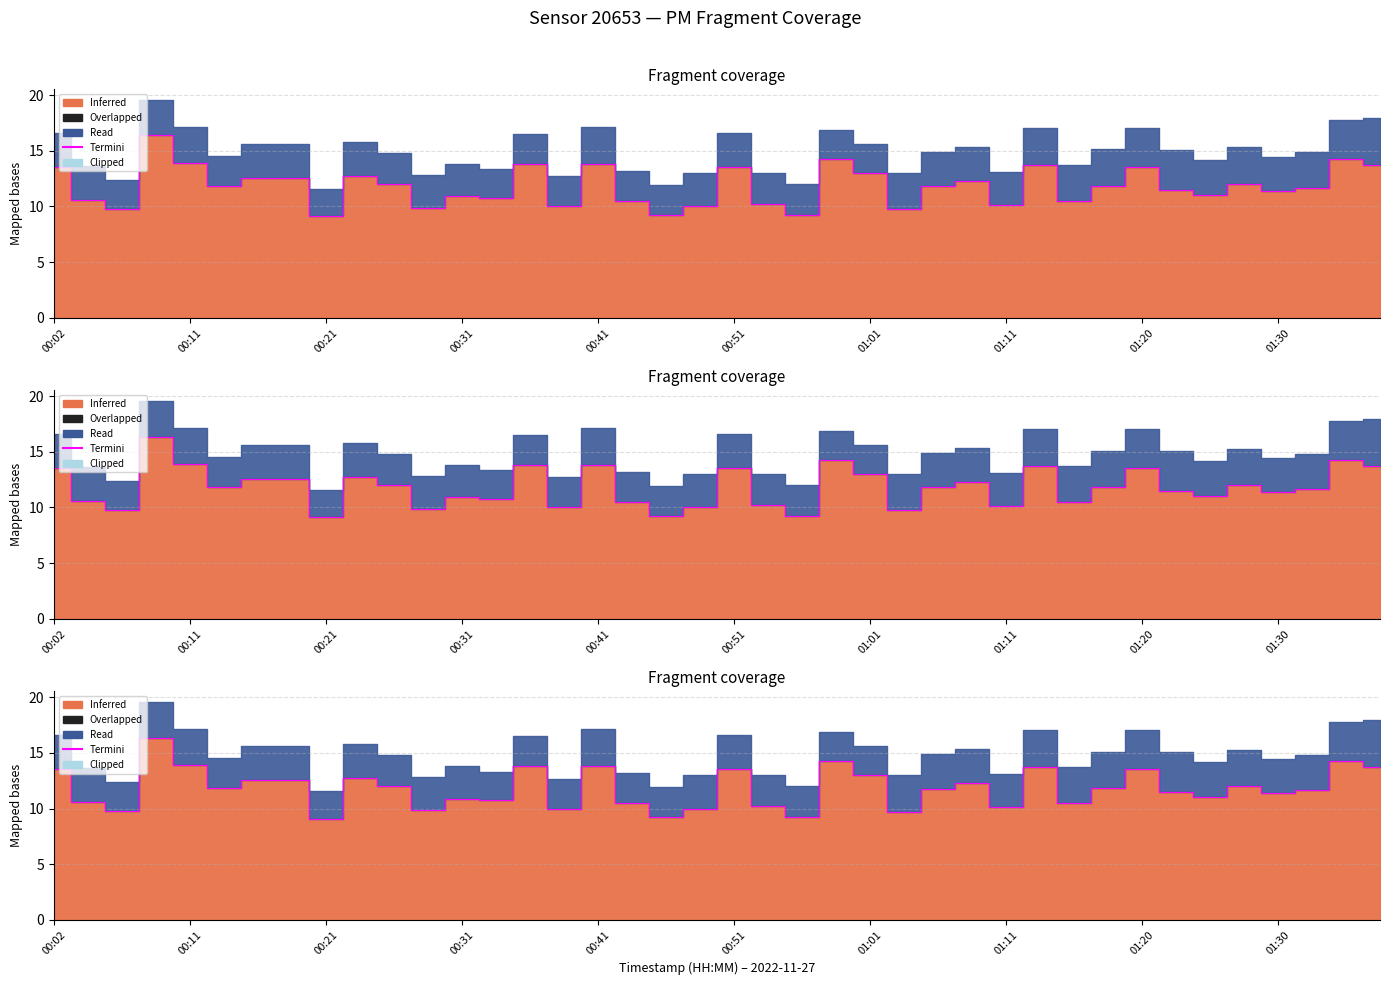

Read the value at 25.

9.7